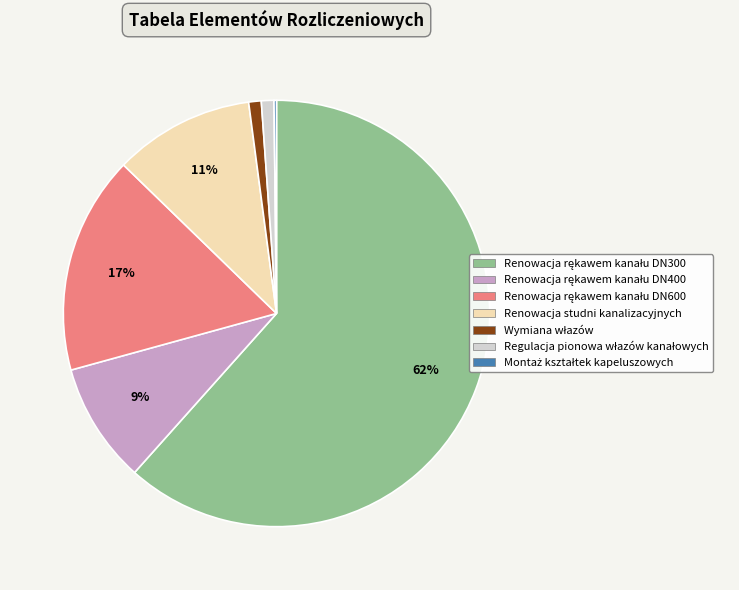

Is there a majority slice in this chart?

Yes